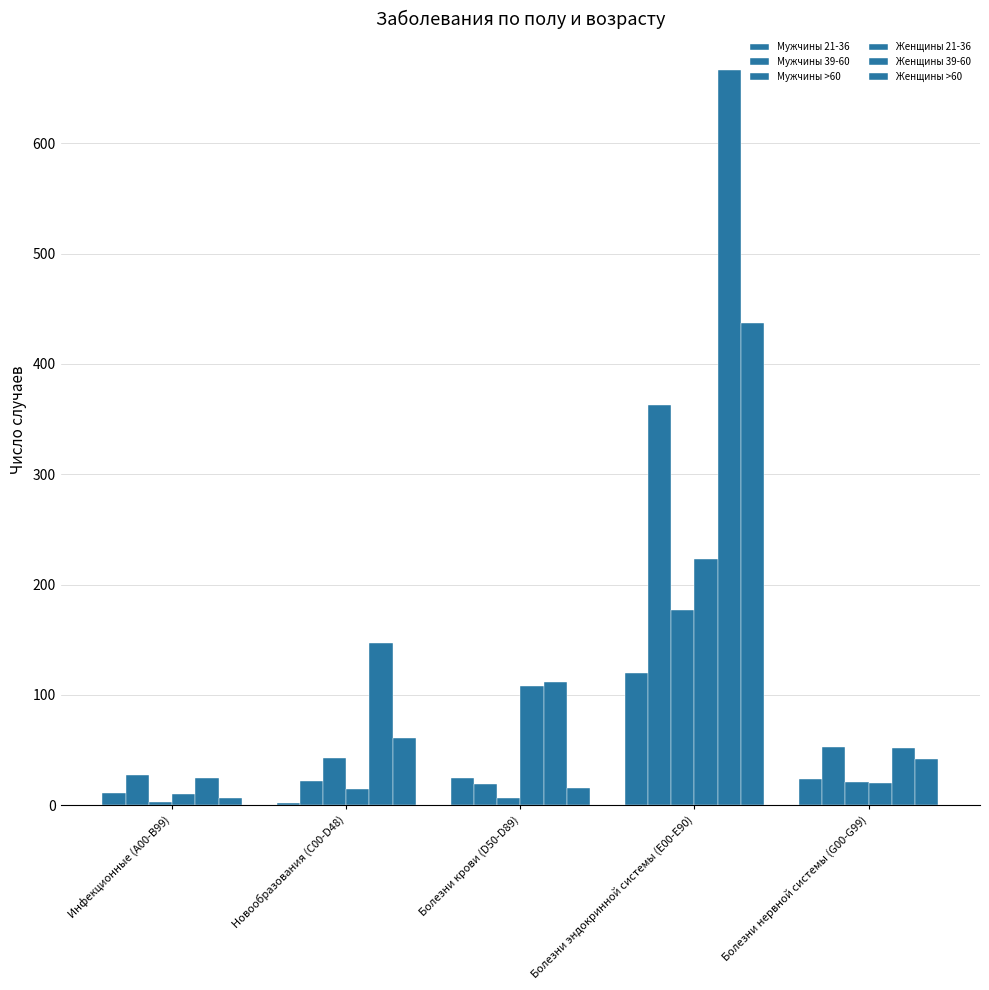

What position from the left is Инфекционные (А00-В99)?

1